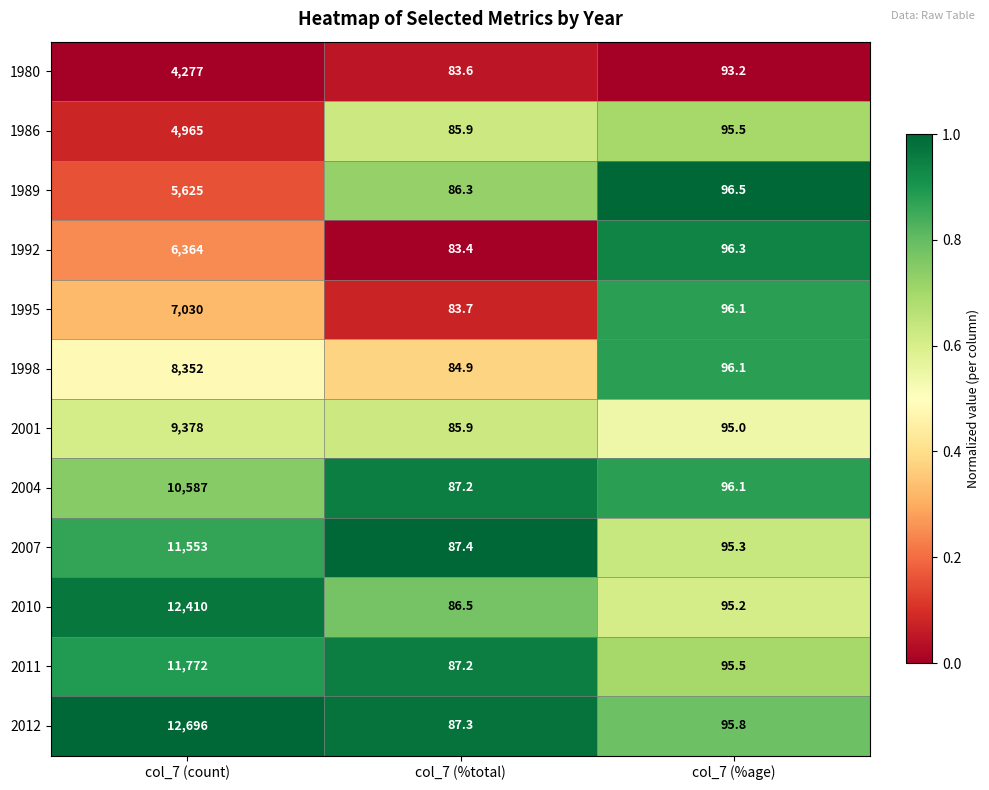

Is the value of 2011 at col_7 (%total) greater than the value of 1986 at col_7 (%total)?

Yes